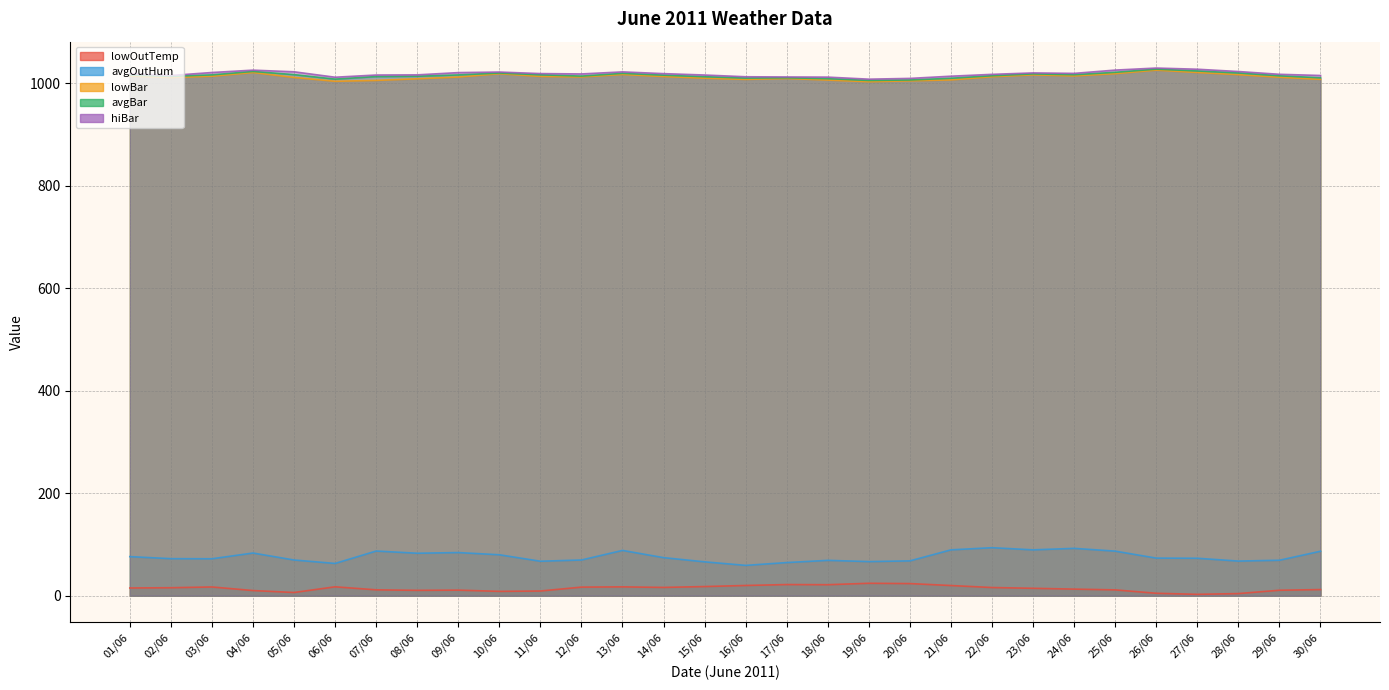

Reading left to right, extract all data points from this chart.

lowOutTemp: 01/06=15.0	02/06=15.5	03/06=17.0	04/06=10.0	05/06=6.2	06/06=17.3	07/06=11.4	08/06=10.4	09/06=10.8	10/06=8.4	11/06=9.1	12/06=16.7	13/06=17.2	14/06=16.1	15/06=17.8	16/06=19.9	17/06=21.7	18/06=21.4	19/06=24.2	20/06=23.6	21/06=19.8	22/06=15.9	23/06=14.4	24/06=12.8	25/06=11.3	26/06=4.7	27/06=2.6	28/06=4.1	29/06=10.6	30/06=11.9
avgOutHum: 01/06=76.2	02/06=72.2	03/06=72.0	04/06=83.2	05/06=69.6	06/06=62.9	07/06=87.1	08/06=82.8	09/06=84.1	10/06=79.8	11/06=67.2	12/06=69.6	13/06=88.3	14/06=74.2	15/06=66.0	16/06=59.1	17/06=64.6	18/06=68.9	19/06=66.5	20/06=67.9	21/06=89.4	22/06=93.6	23/06=89.4	24/06=92.3	25/06=86.9	26/06=73.3	27/06=73.0	28/06=67.5	29/06=69.1	30/06=86.7
lowBar: 01/06=1013.4	02/06=1010.7	03/06=1013.4	04/06=1020.6	05/06=1011.0	06/06=1003.5	07/06=1005.2	08/06=1008.4	09/06=1011.8	10/06=1018.3	11/06=1013.0	12/06=1012.0	13/06=1016.8	14/06=1012.8	15/06=1009.6	16/06=1007.2	17/06=1009.0	18/06=1005.9	19/06=1002.7	20/06=1004.4	21/06=1006.2	22/06=1012.4	23/06=1016.0	24/06=1014.0	25/06=1018.4	26/06=1025.3	27/06=1020.7	28/06=1016.5	29/06=1011.4	30/06=1007.3
avgBar: 01/06=1015.6	02/06=1013.1	03/06=1016.0	04/06=1022.7	05/06=1016.5	06/06=1007.7	07/06=1012.7	08/06=1013.3	09/06=1015.9	10/06=1019.6	11/06=1016.1	12/06=1013.6	13/06=1019.0	14/06=1015.4	15/06=1012.4	16/06=1009.7	17/06=1010.3	18/06=1008.6	19/06=1005.1	20/06=1006.0	21/06=1009.4	22/06=1014.3	23/06=1017.9	24/06=1016.3	25/06=1021.0	26/06=1027.2	27/06=1023.6	28/06=1019.7	29/06=1014.2	30/06=1010.3
hiBar: 01/06=1018.2	02/06=1014.8	03/06=1020.6	04/06=1025.2	05/06=1022.0	06/06=1011.4	07/06=1015.7	08/06=1016.0	09/06=1020.4	10/06=1021.5	11/06=1018.5	12/06=1017.8	13/06=1021.8	14/06=1018.4	15/06=1015.7	16/06=1012.3	17/06=1011.9	18/06=1011.6	19/06=1007.6	20/06=1009.1	21/06=1013.4	22/06=1017.0	23/06=1019.8	24/06=1018.9	25/06=1025.3	26/06=1029.3	27/06=1027.0	28/06=1022.5	29/06=1017.1	30/06=1014.8